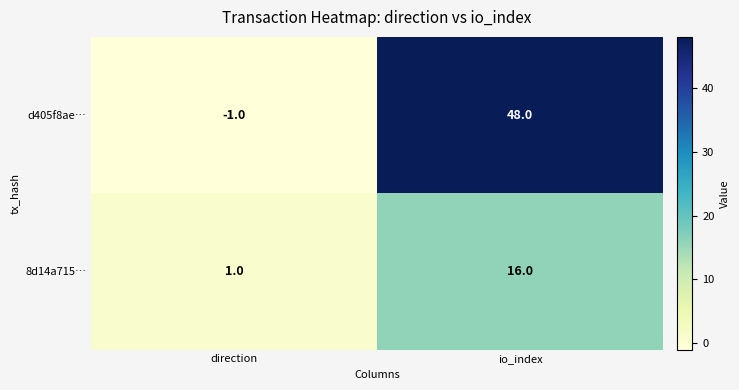

Rank the series by their average value, from highest to lowest.

d405f8ae…, 8d14a715…